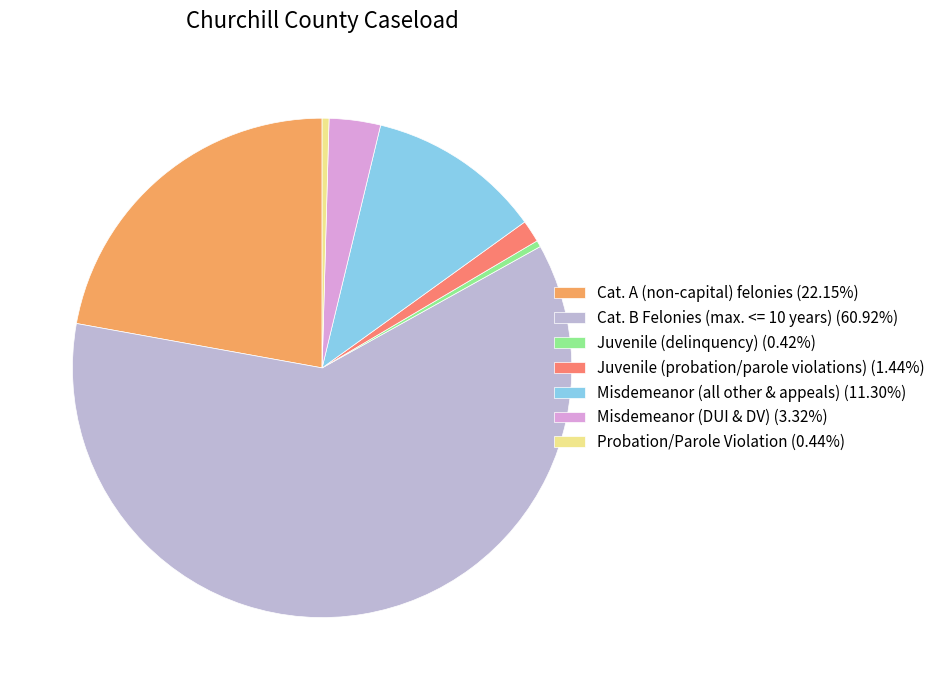

Is there any slice that represents more than half of the pie?

Yes